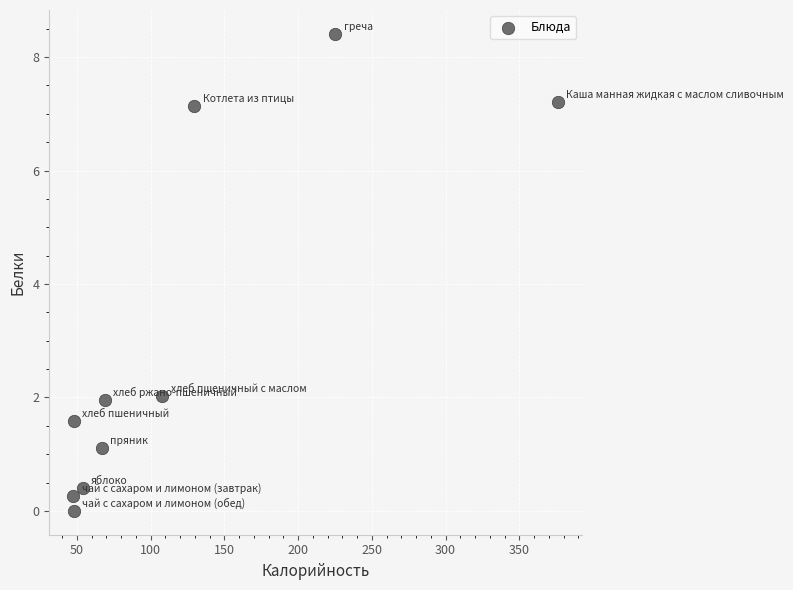

What is the average Y value?

3.0